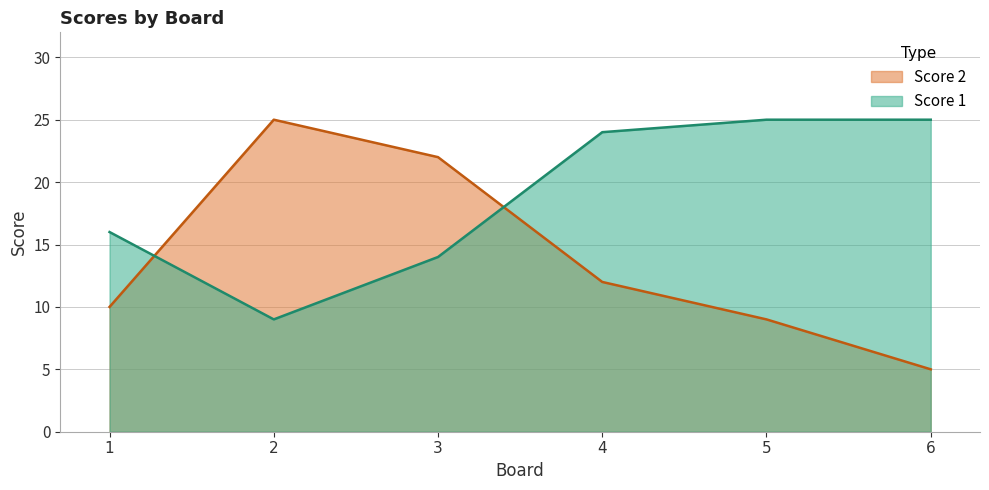

Reading right to left, what are all the values shown in this chart?

Score 1: 6=25	5=25	4=24	3=14	2=9	1=16
Score 2: 6=5	5=9	4=12	3=22	2=25	1=10